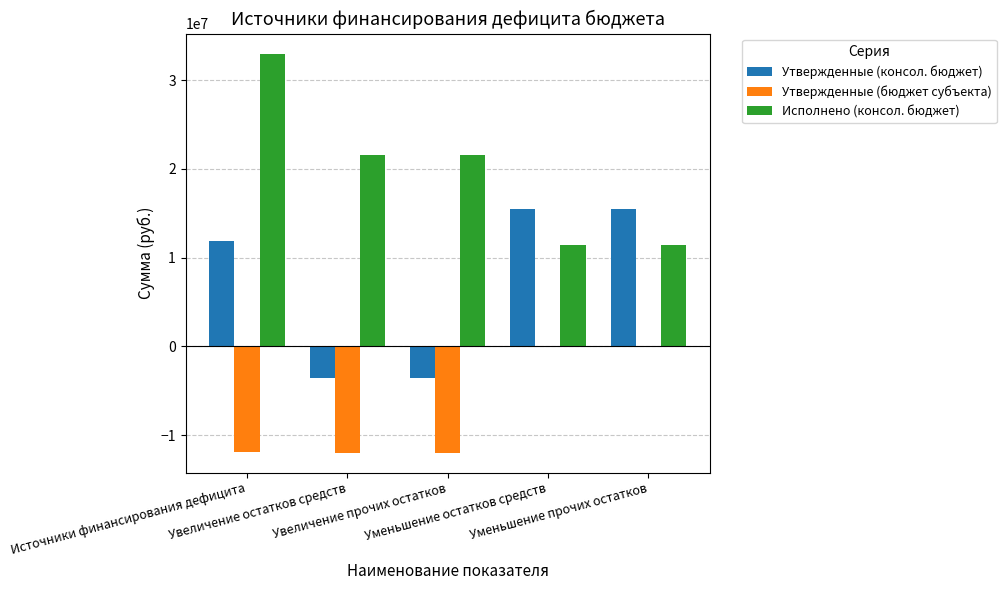

What are all the series names shown in the legend?

Утвержденные (консол. бюджет), Утвержденные (бюджет субъекта), Исполнено (консол. бюджет)